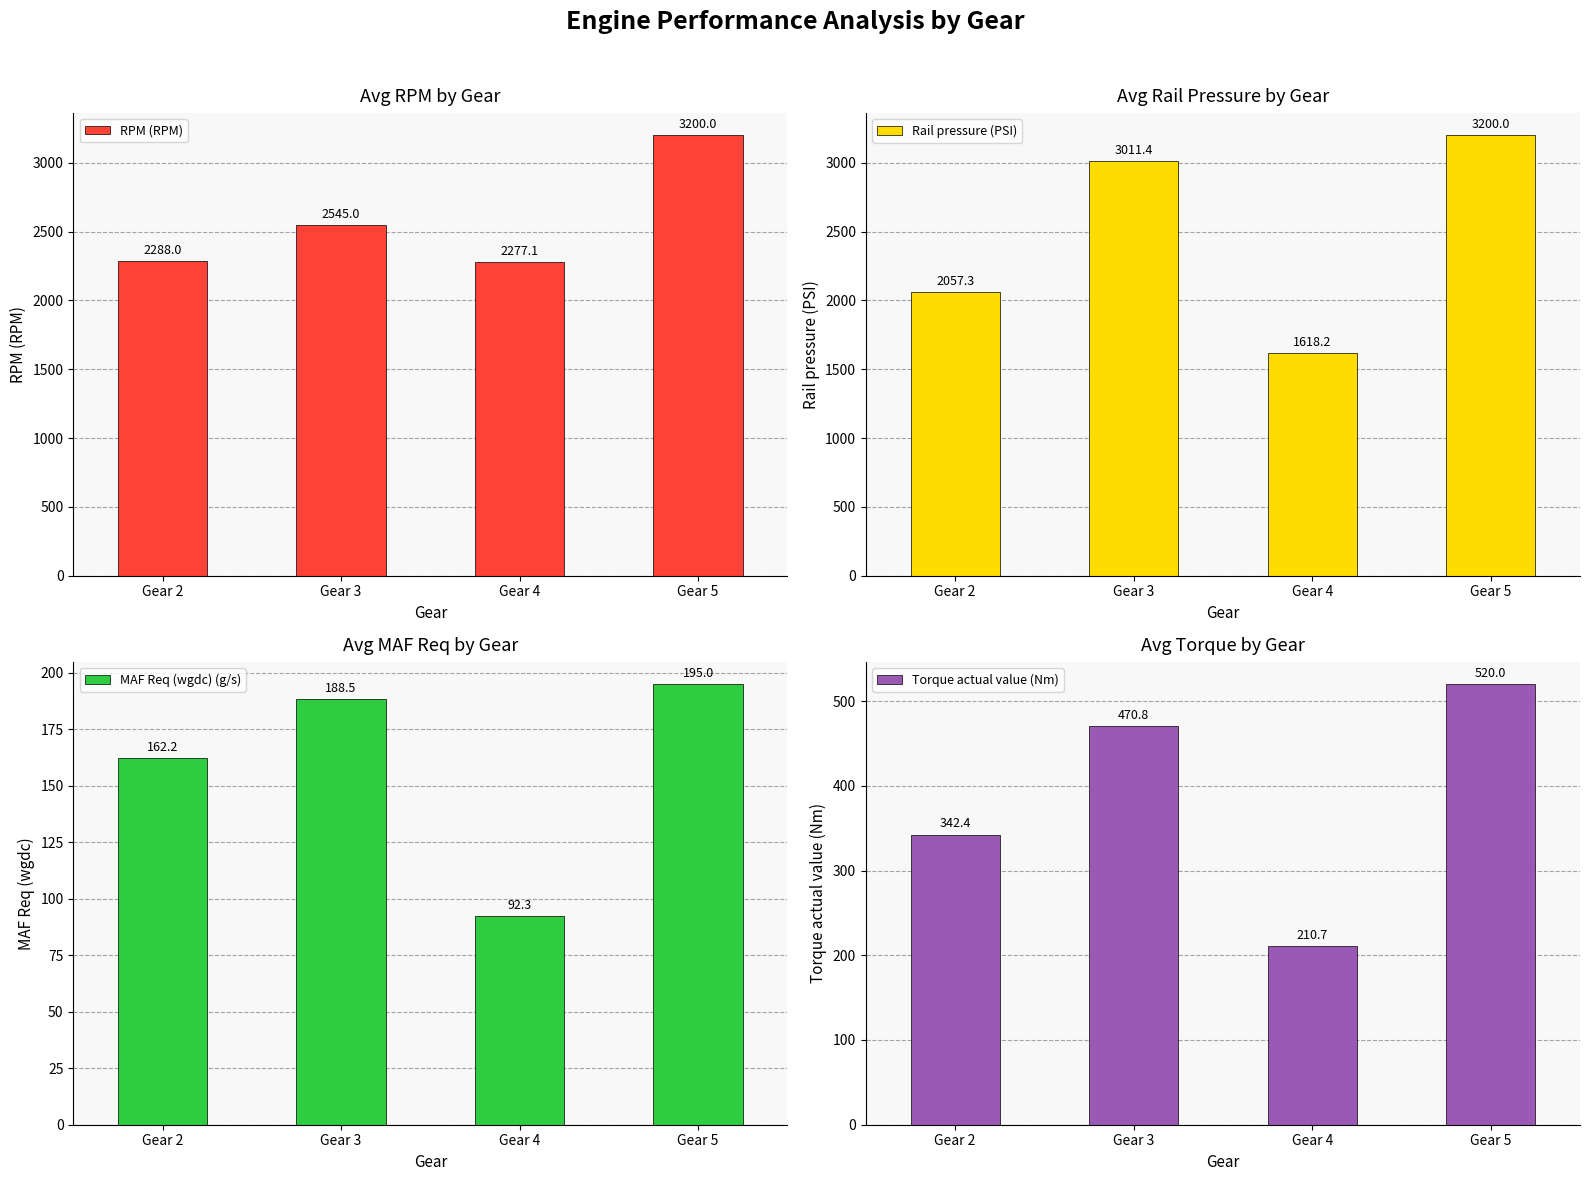

What is the difference between the maximum and minimum values in the MAF Req (wgdc) (g/s) series?

102.7